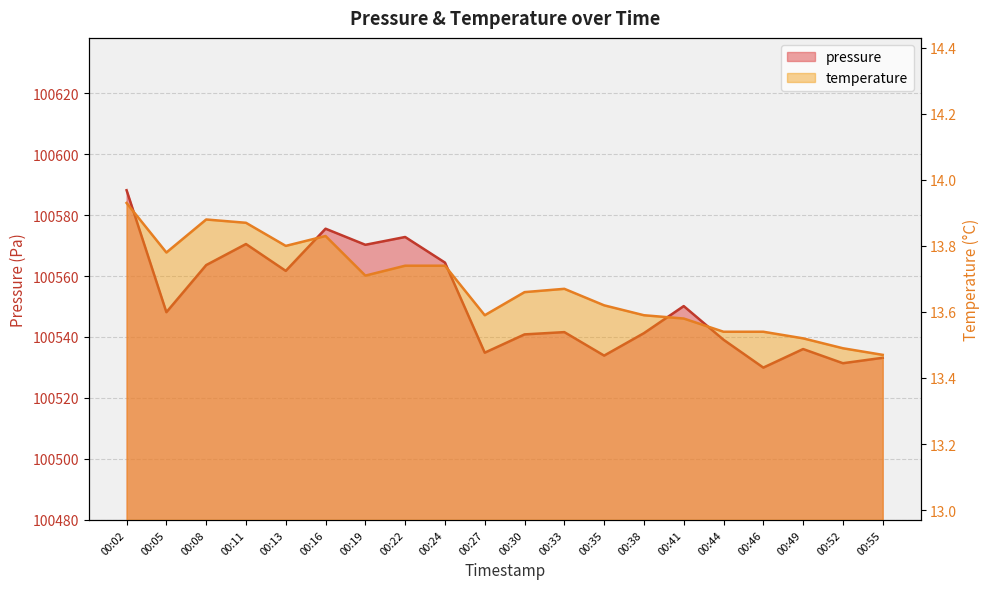

Where is temperature nearest to the value 13?

00:55